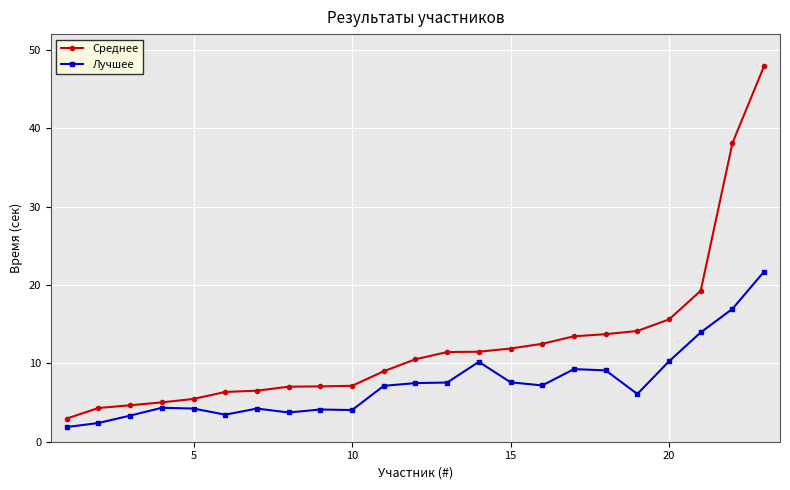

Does the chart have visible grid lines?

Yes